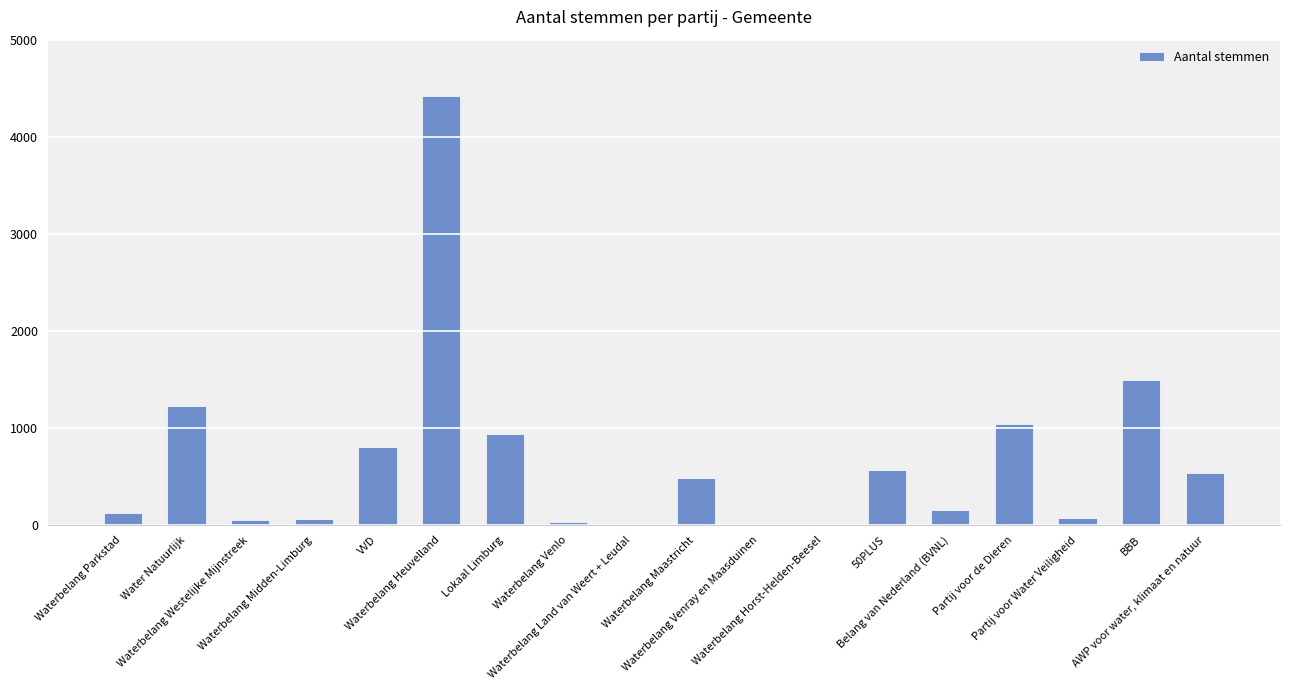

What is the maximum value shown in the chart?

4415